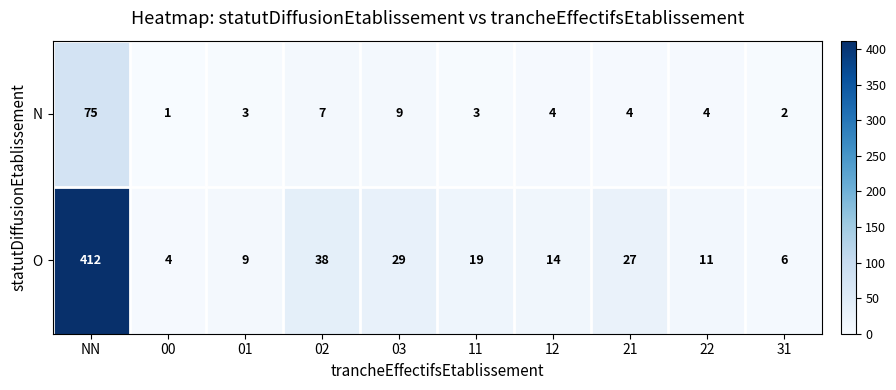

What is the average value of the N series?

11